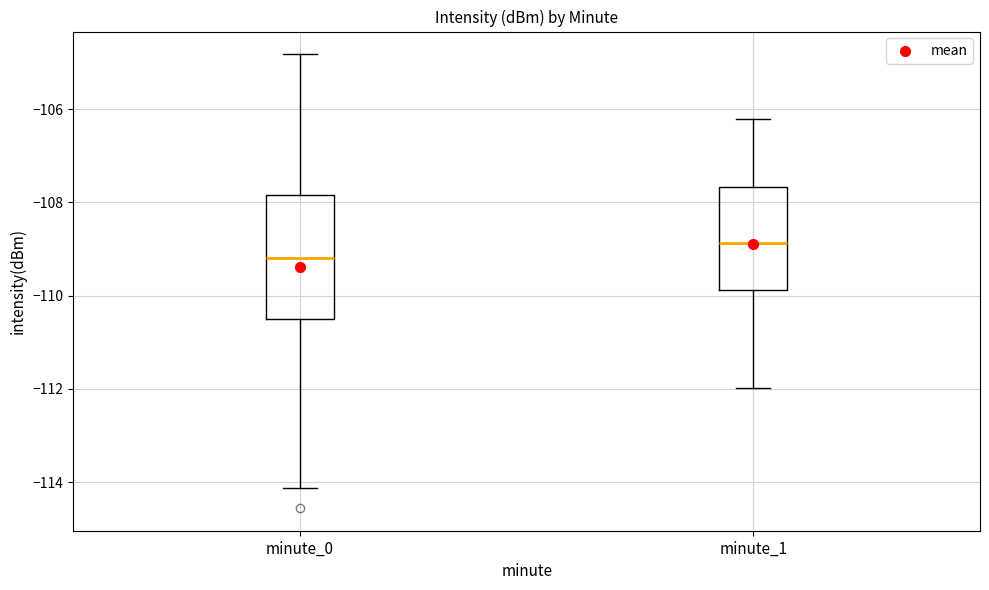

Where does the median line of the box for minute_1 sit on the y-axis? The values are not printed on the chart, so give them approximately, as read against the axis.

-108.8